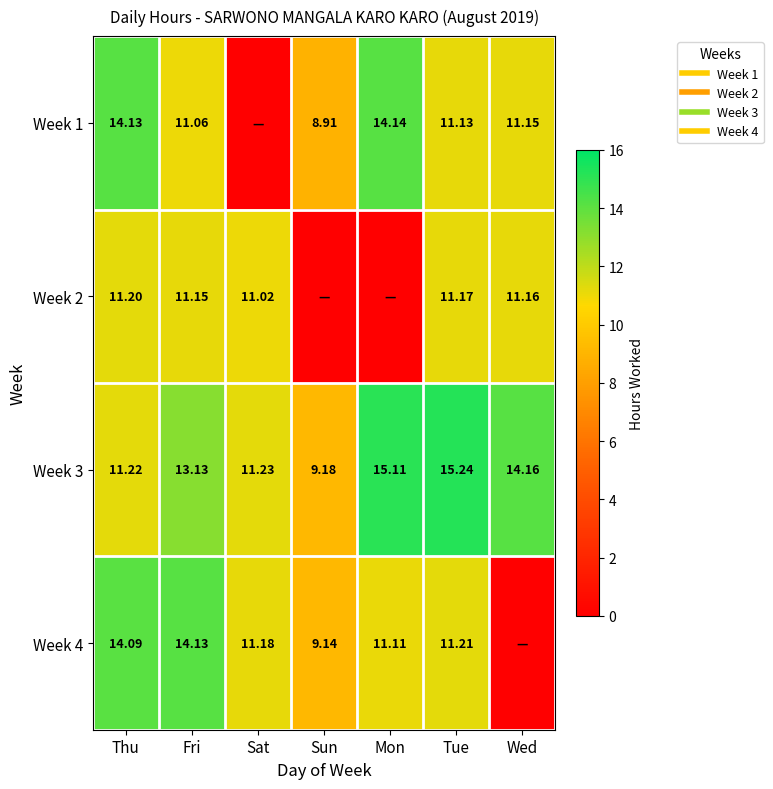

What is the greatest value displayed?

15.2